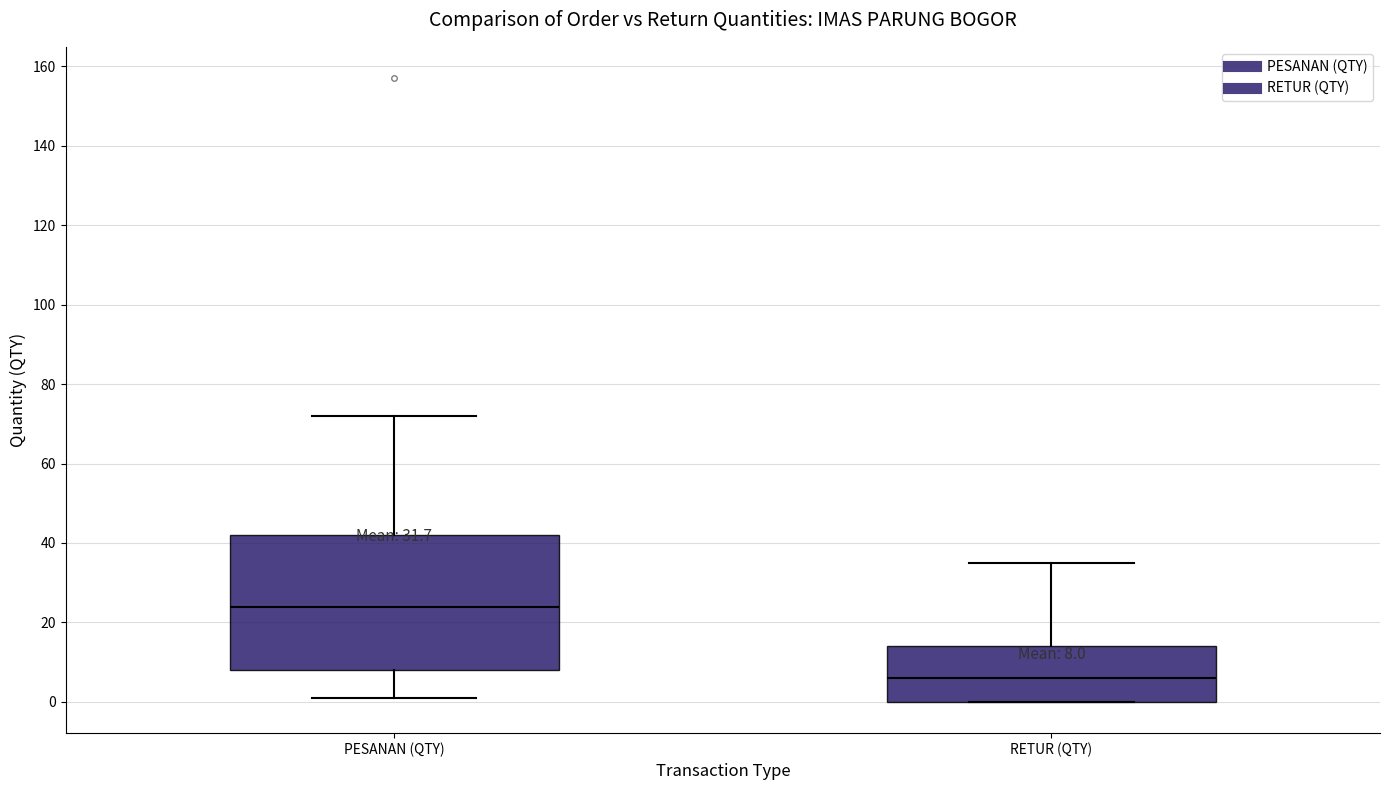

Which box is the tallest, from its lower edge to its upper edge?

PESANAN (QTY)